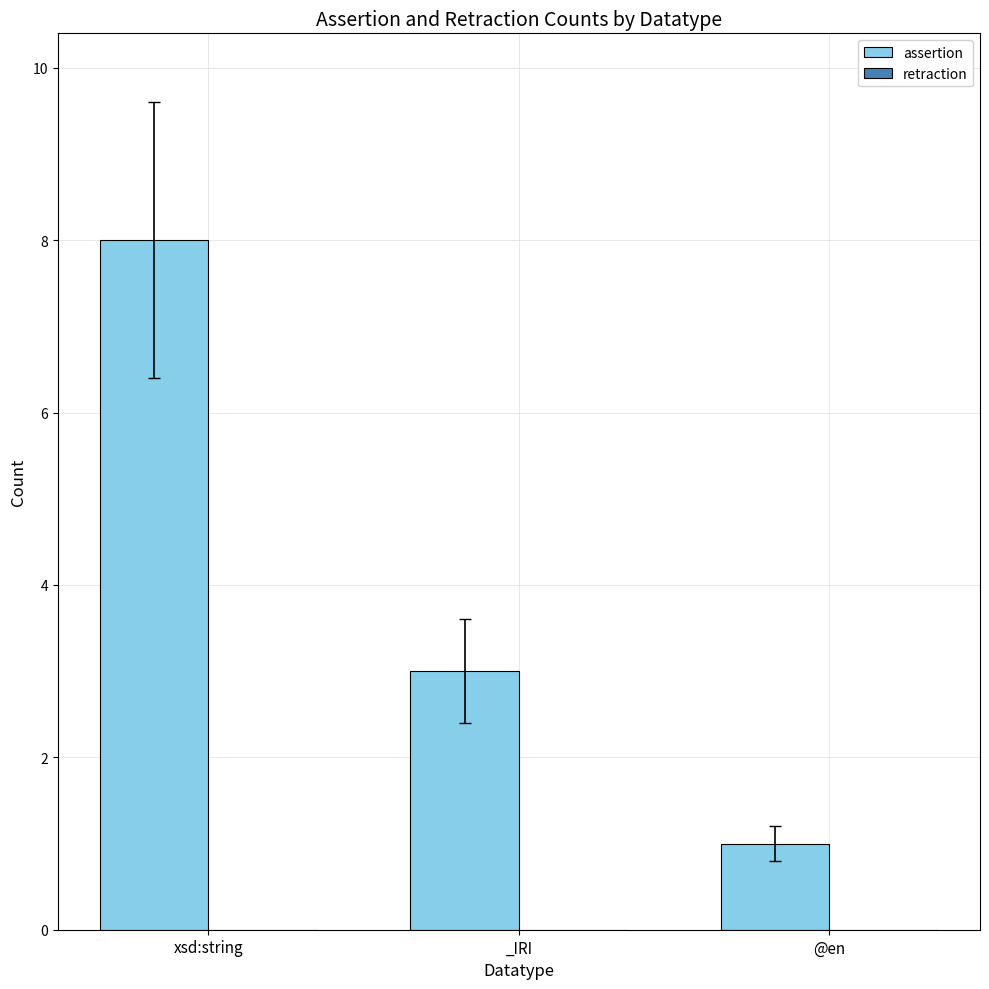

What is the average value?

4